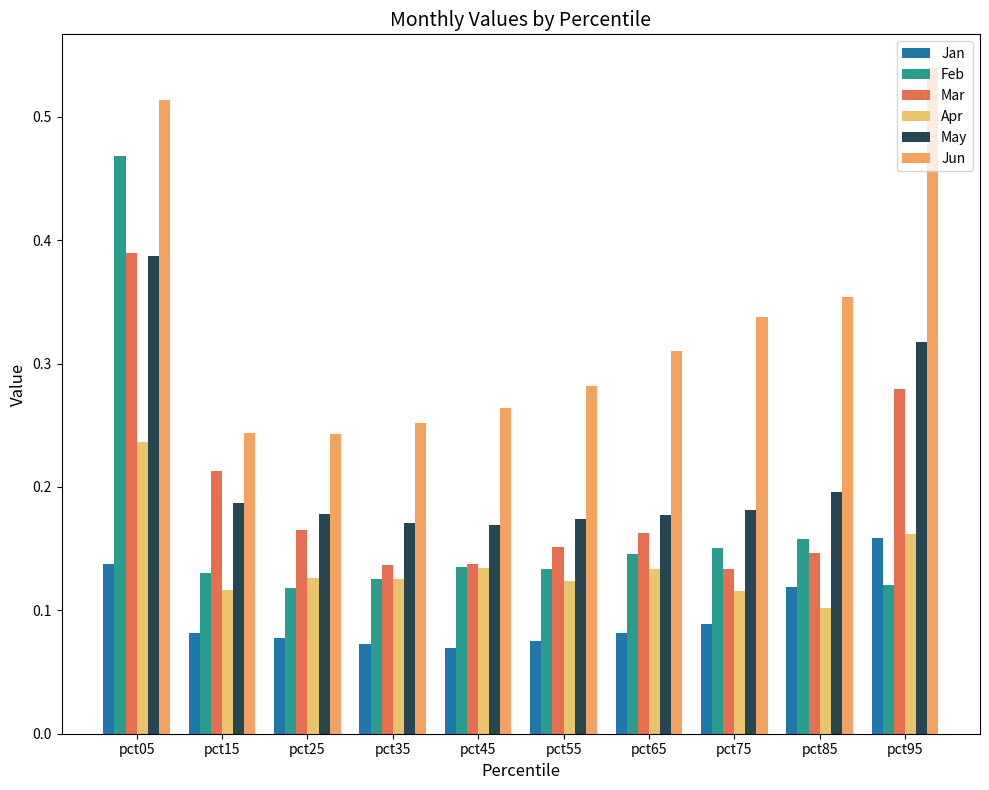

How many data points does each series have?

10